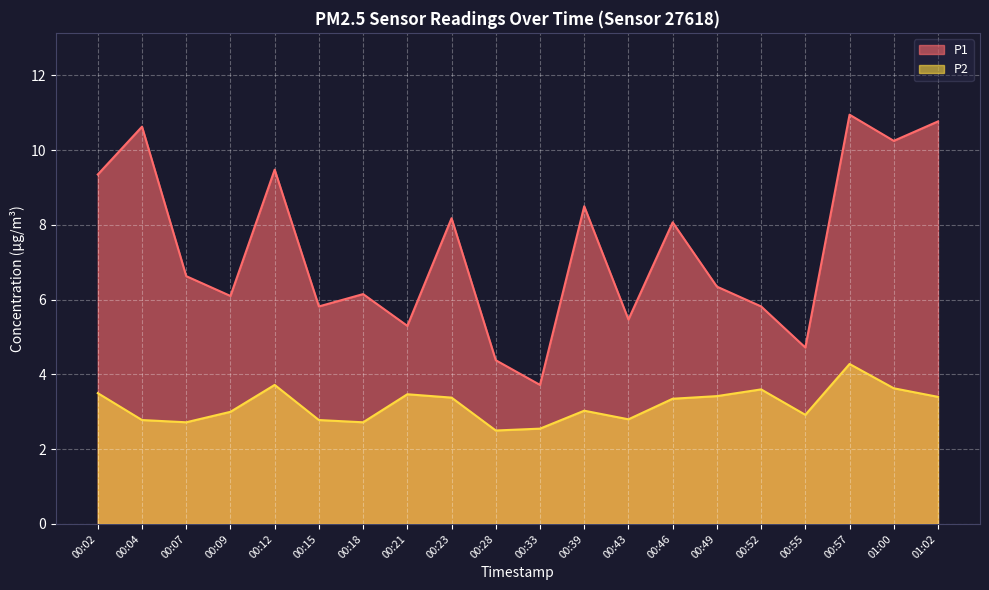

What are all the series names shown in the legend?

P1, P2